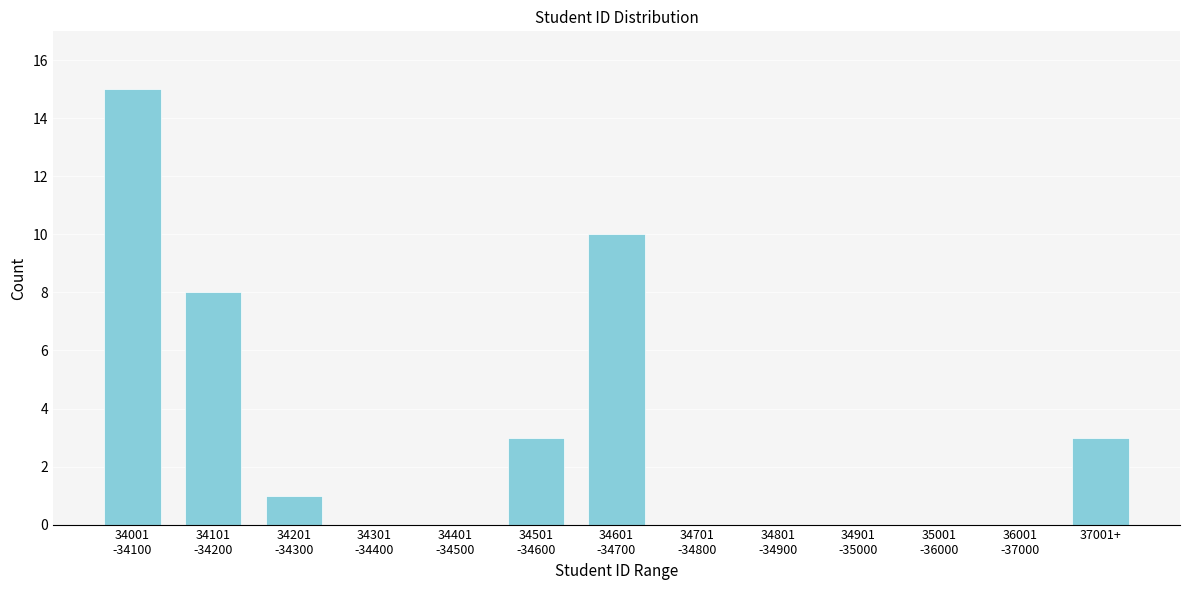

What is the greatest value displayed?

15